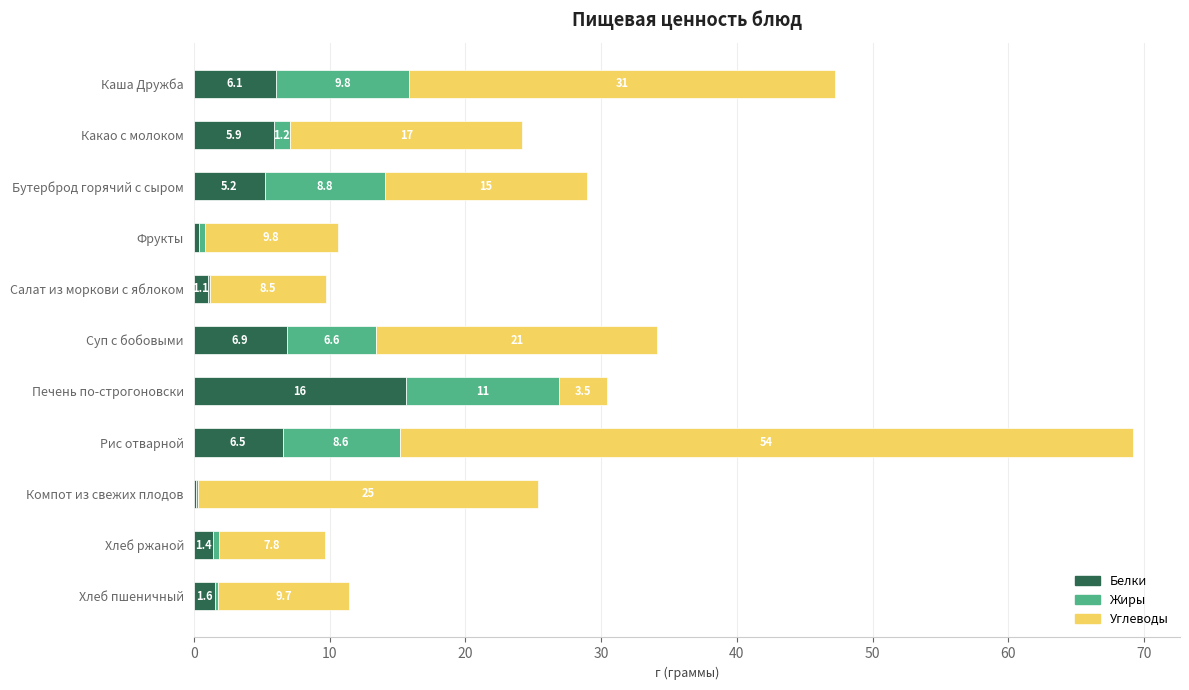

What is the maximum value for Белки?

15.6